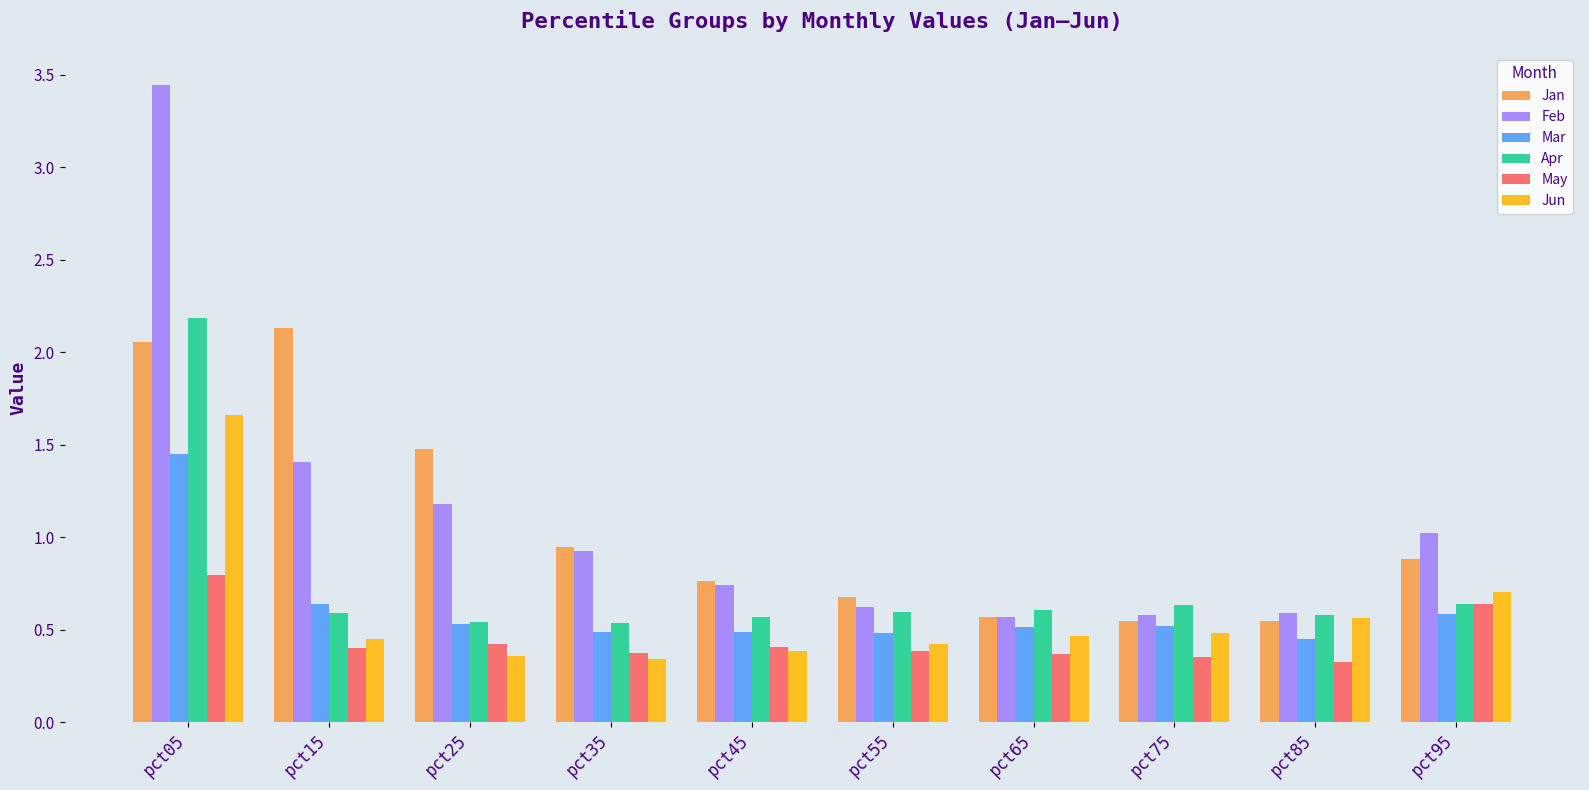

Which label corresponds to the largest value in the chart?

pct05